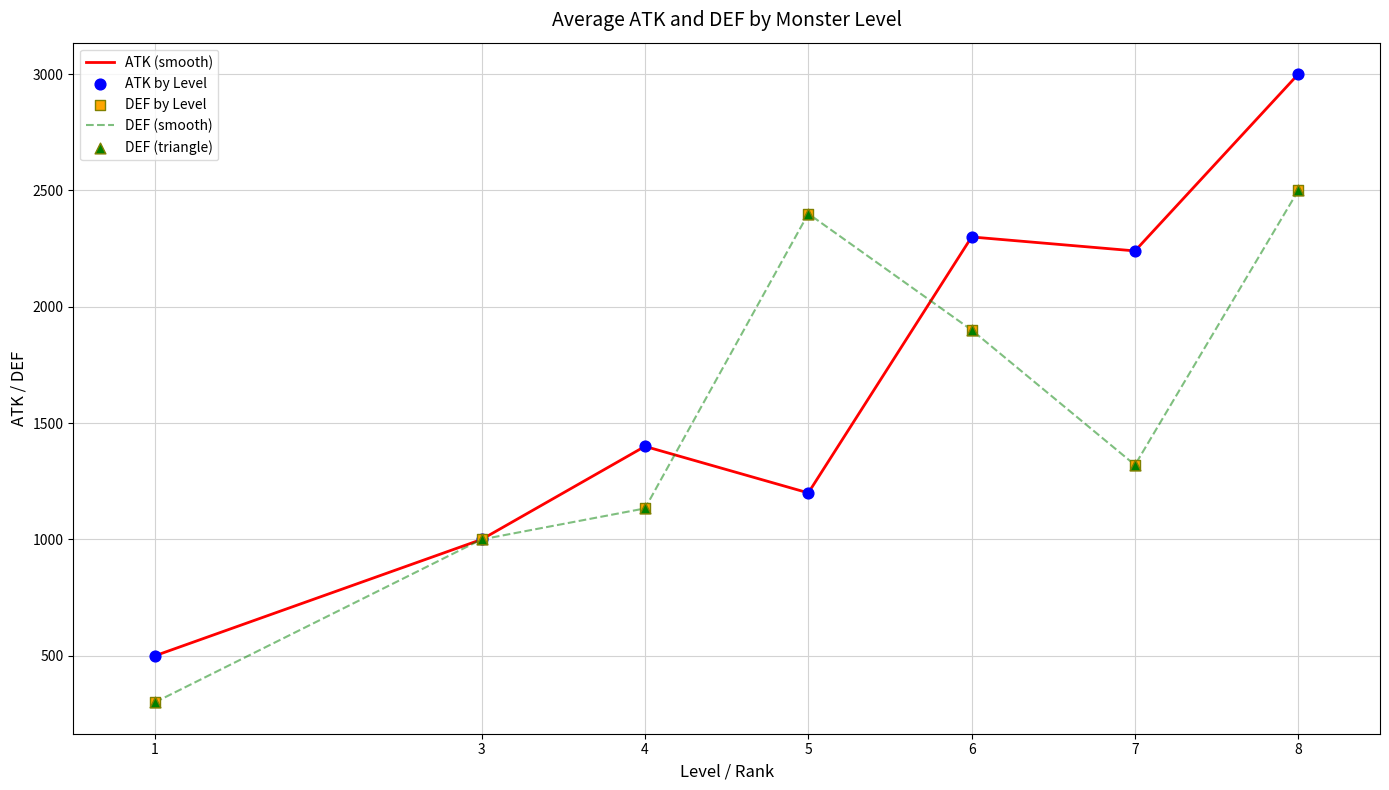

At which category is the sum across all series the highest?

8